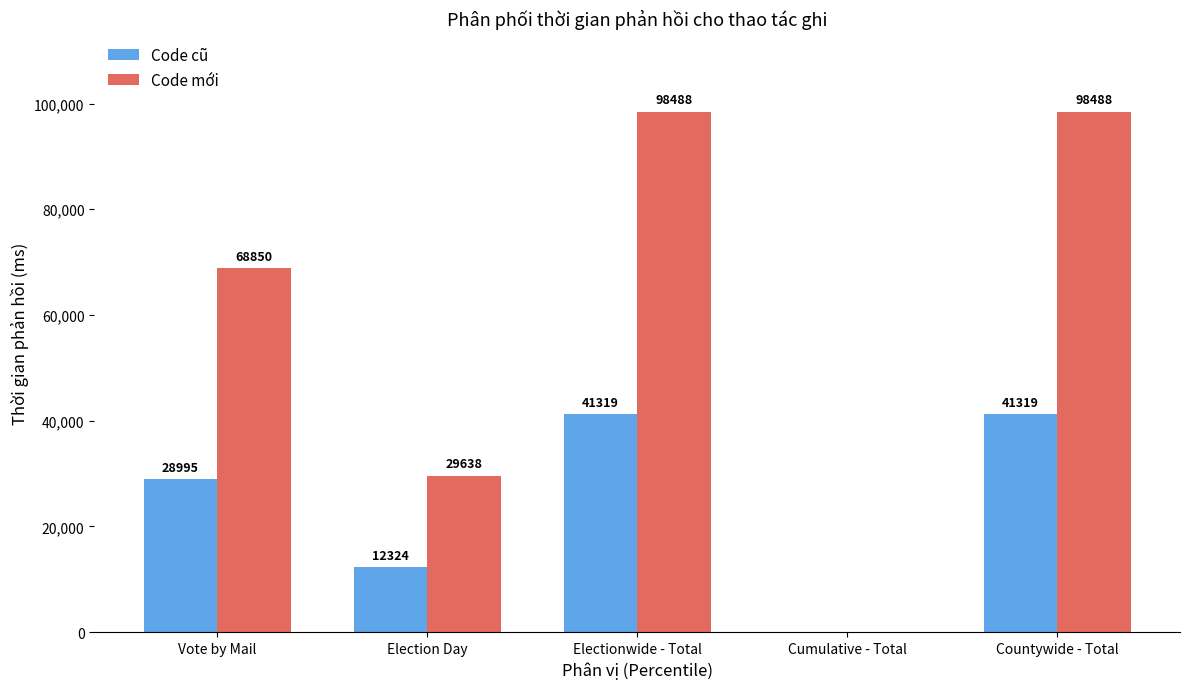

How many groups of bars are there?

5